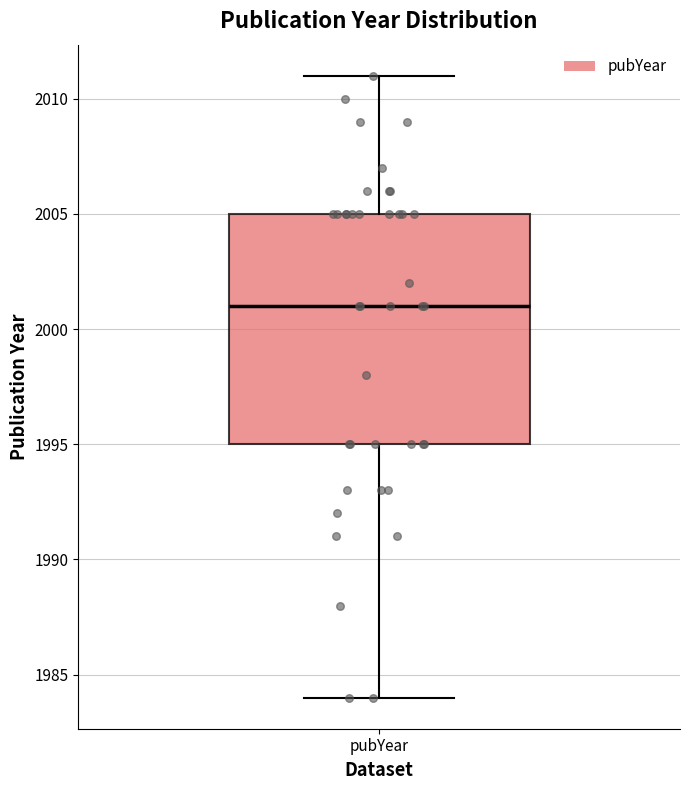

Where does the upper whisker of the box for pubYear end on the y-axis? The values are not printed on the chart, so give them approximately, as read against the axis.

2011